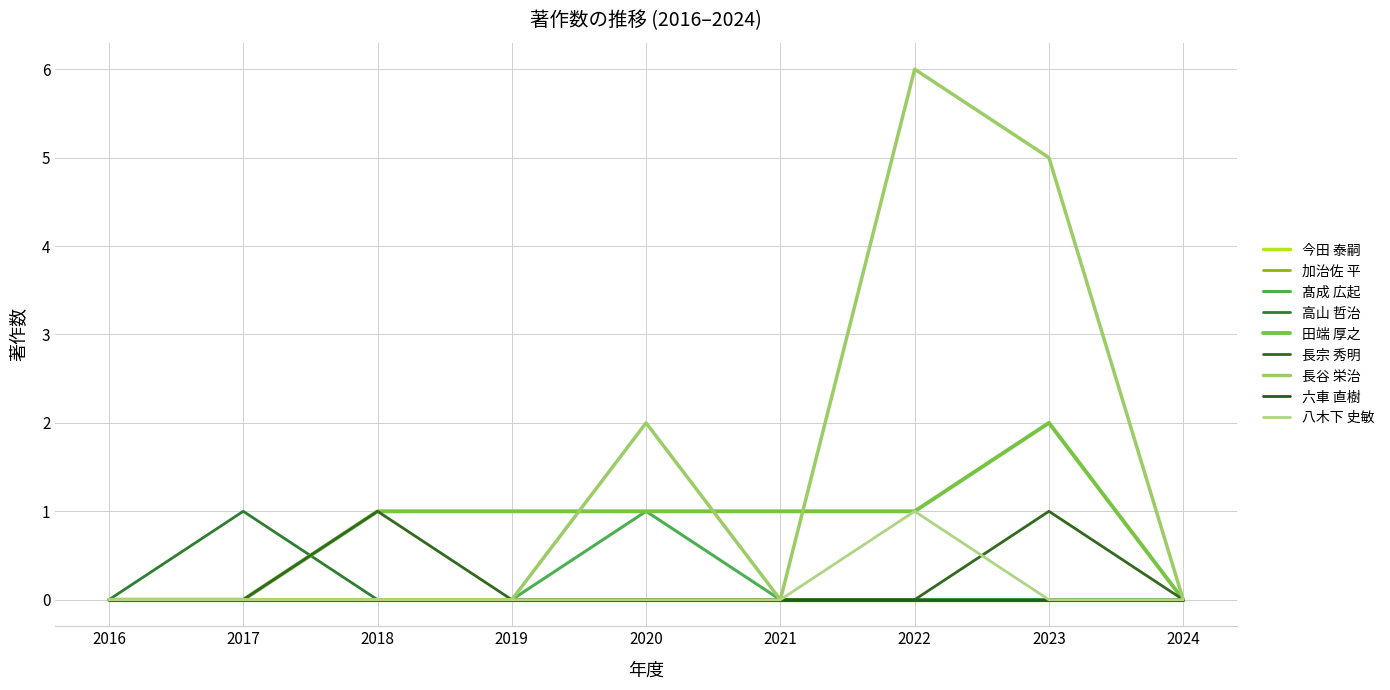

Where is the first local maximum for 長谷 栄治?

2020